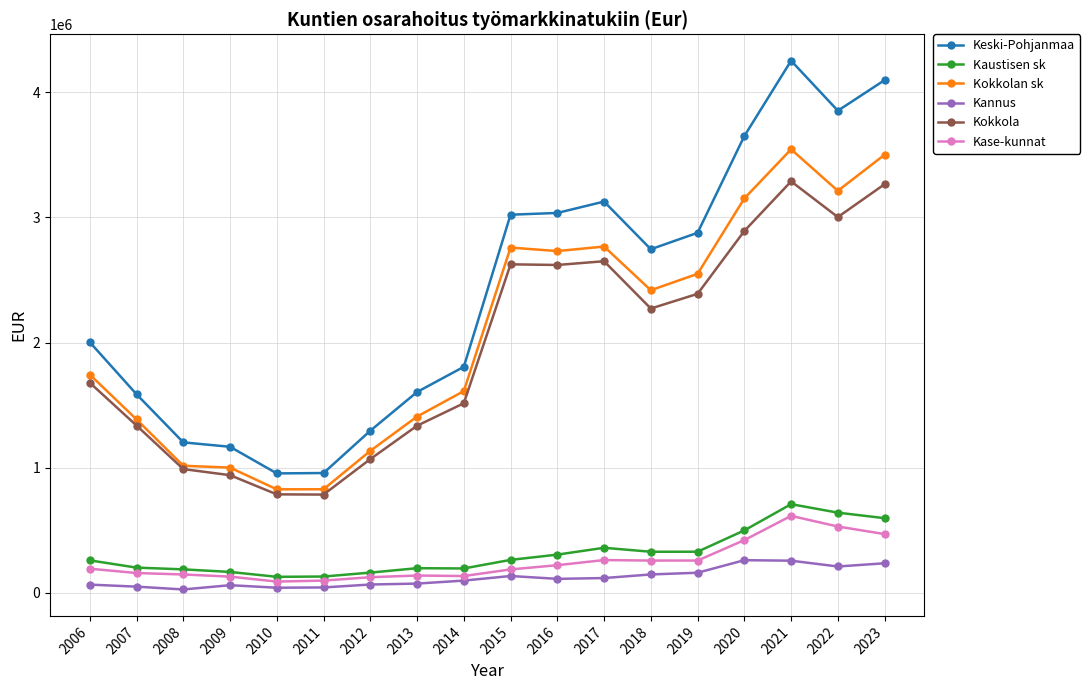

In Kannus, how many points are lower than both neighbors (excluding endpoints)?

4